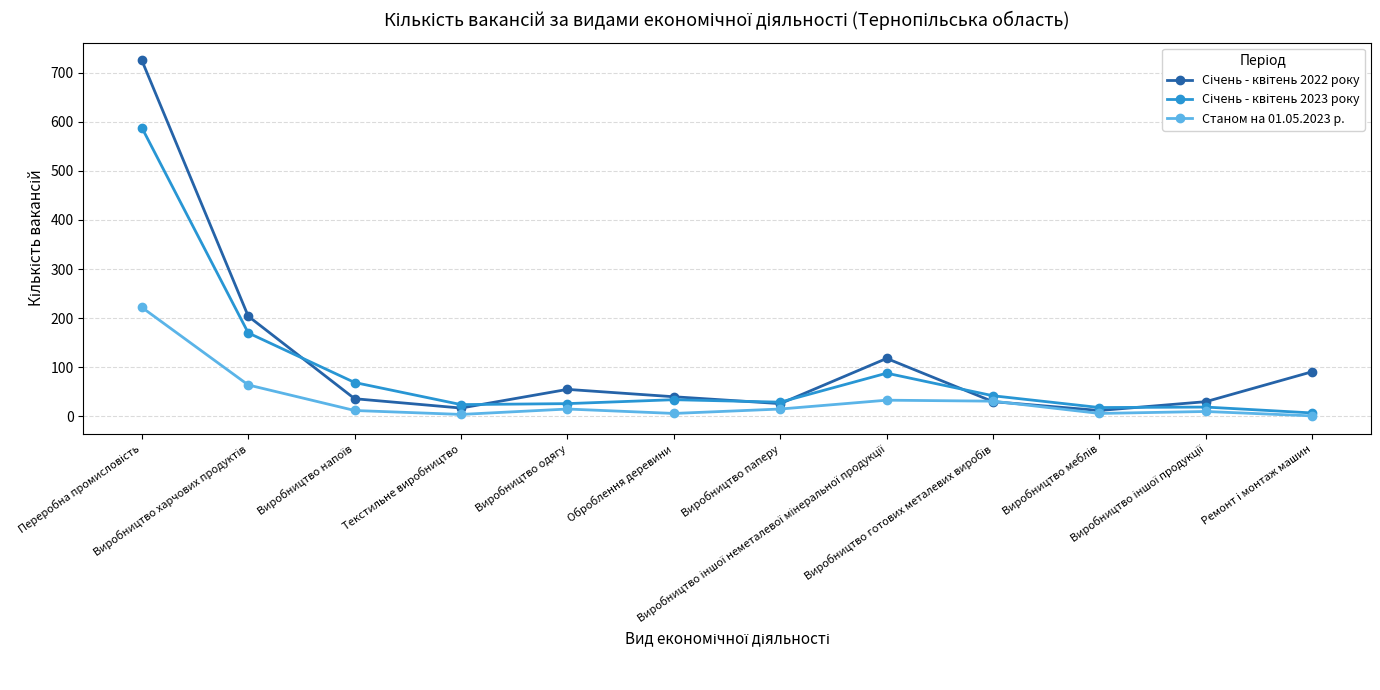

True or false: Станом на 01.05.2023 р. has more than 0 points higher than both neighbors.

True